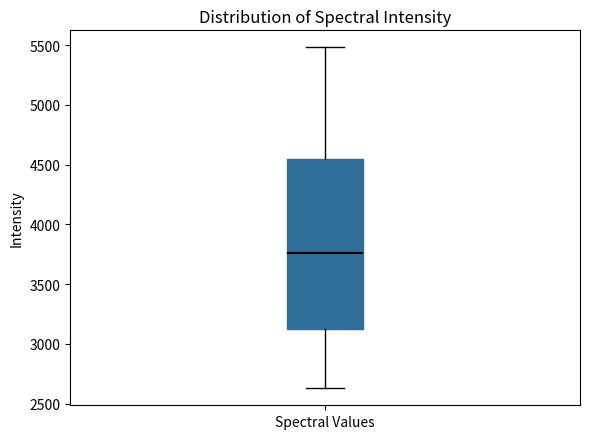

Read this box plot against the y-axis: the position of the median line, the range covered by the box, and the ends of both whiskers. The values are not printed on the chart, so give them approximately, as read against the axis.

median 3750, box 3100 to 4550, whiskers 2650 to 5500